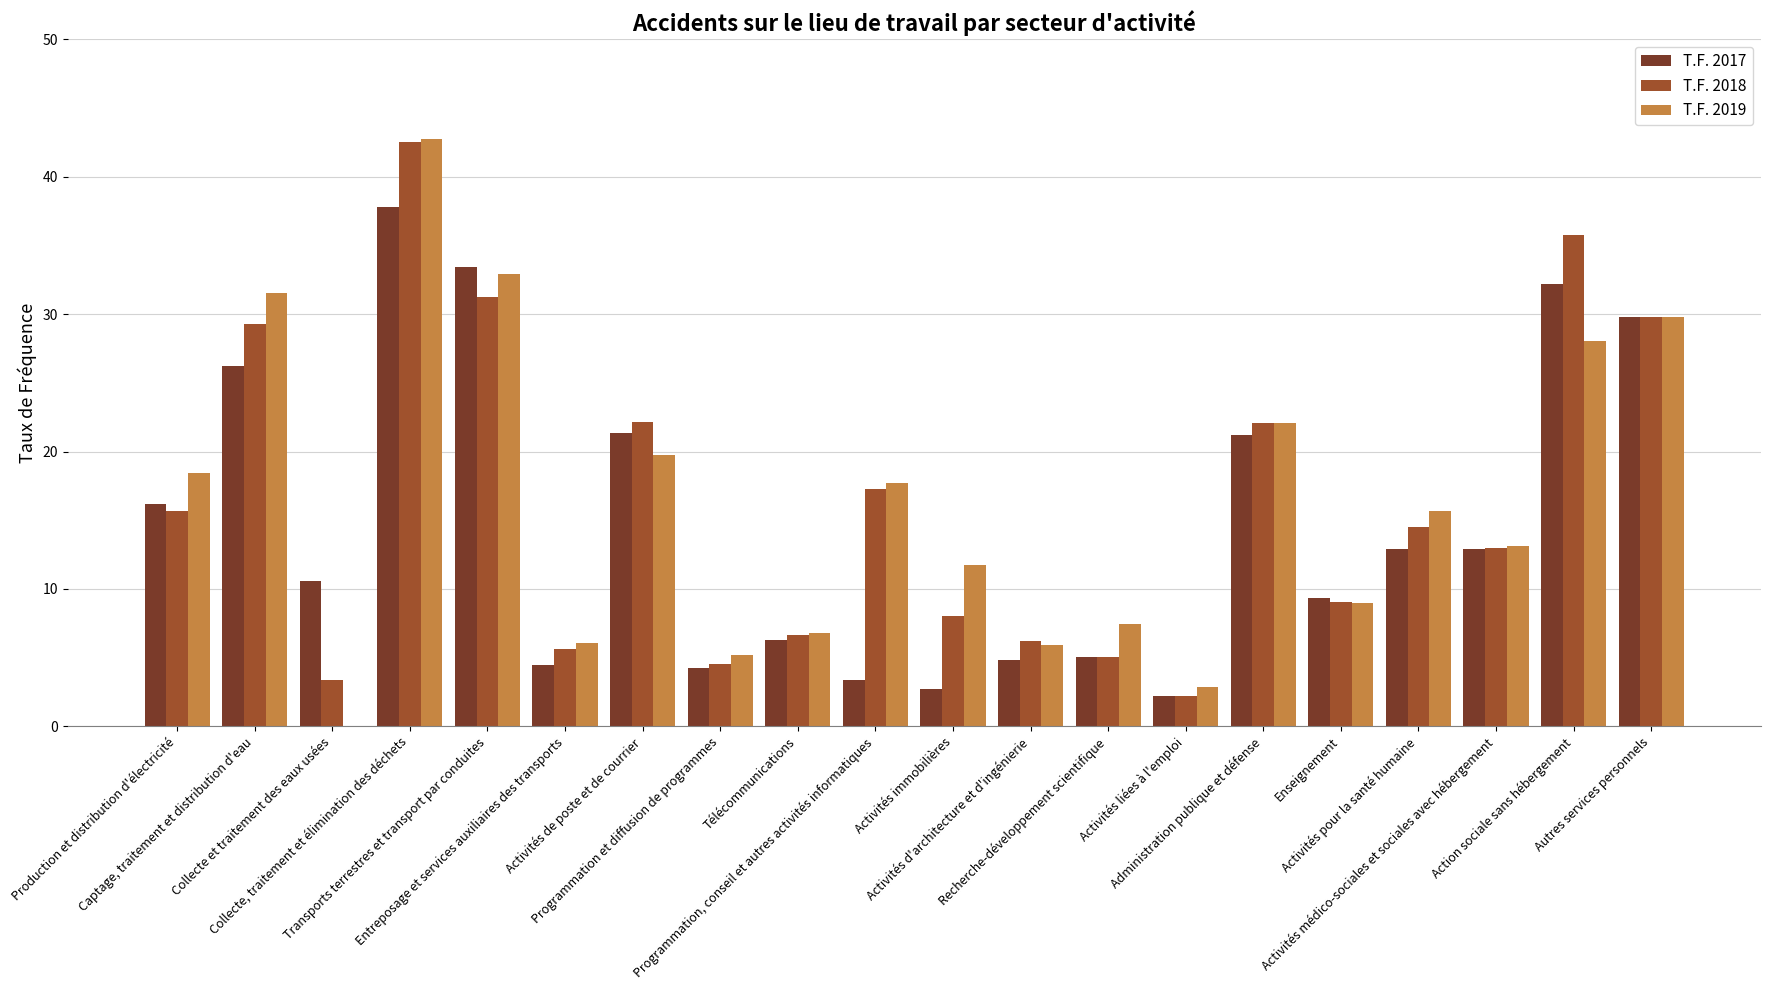

Which category has the highest value across all series?

Collecte, traitement et élimination des déchets